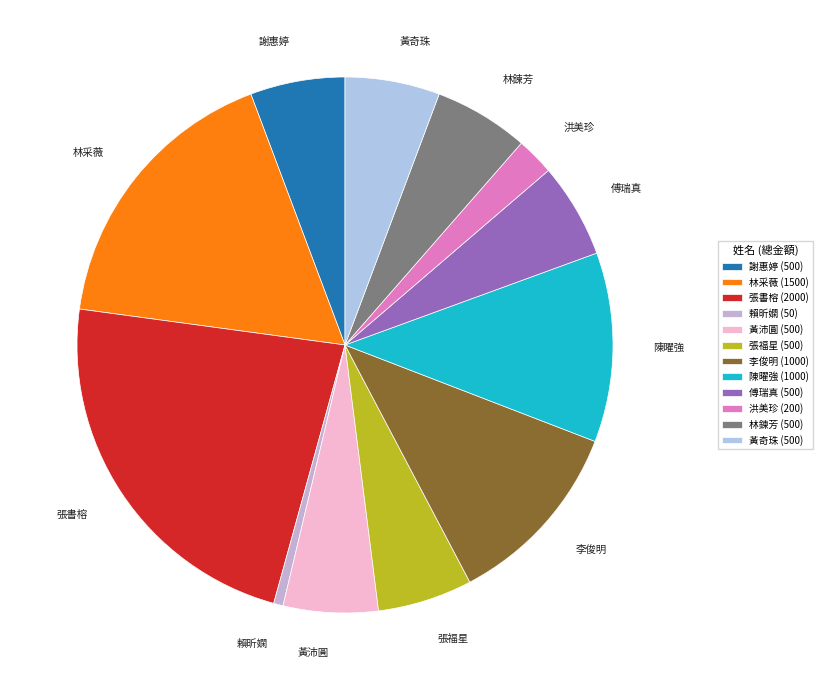

Is the sum of 謝惠婷 and 張福星 greater than half?

No